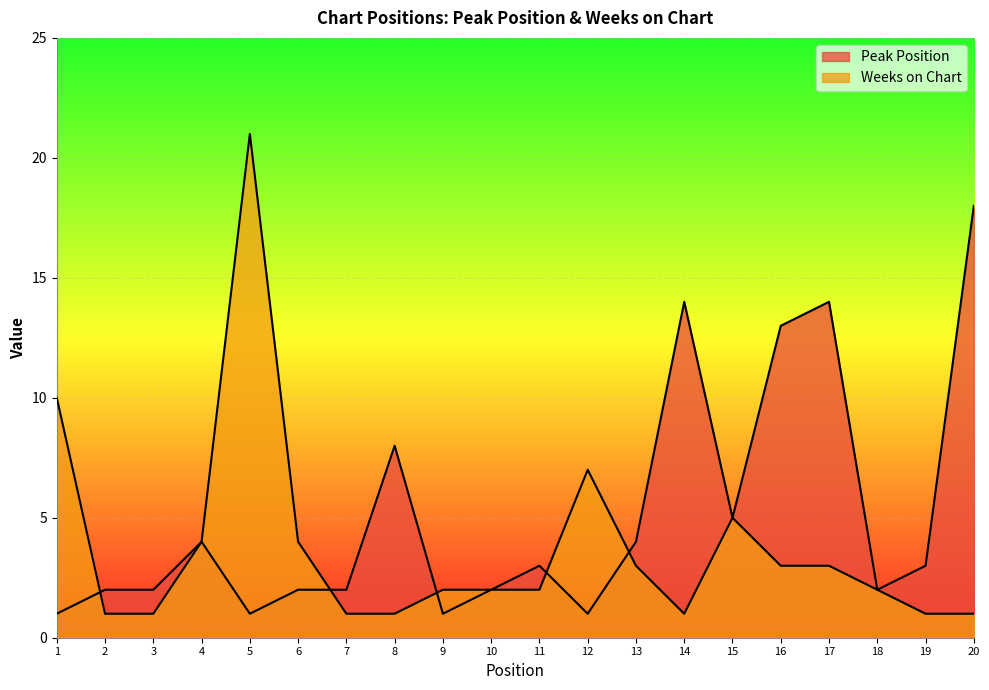

What is the total value across all series at 14?

15